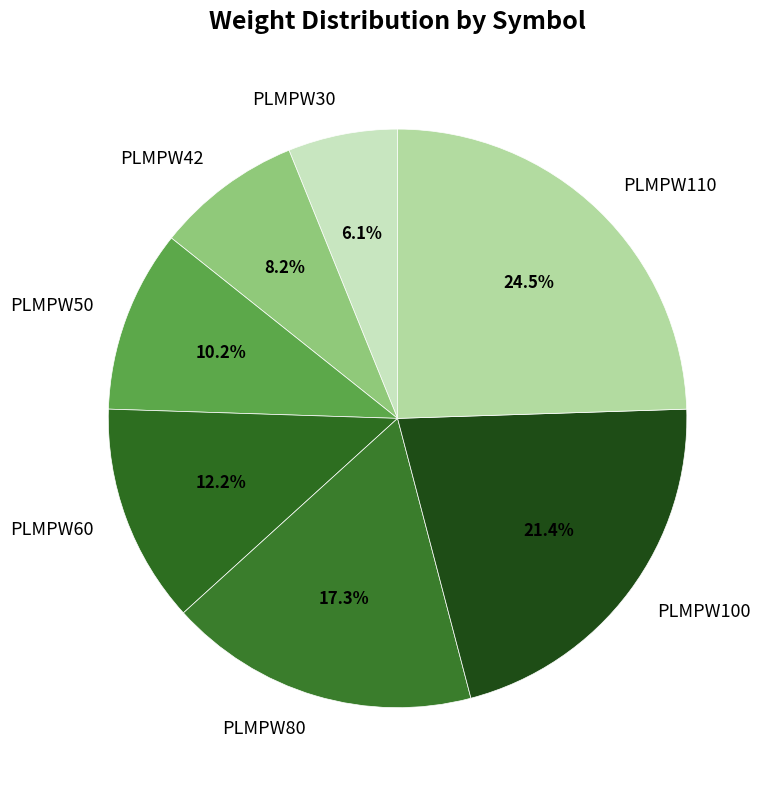

What is the largest slice in the pie chart?

PLMPW110